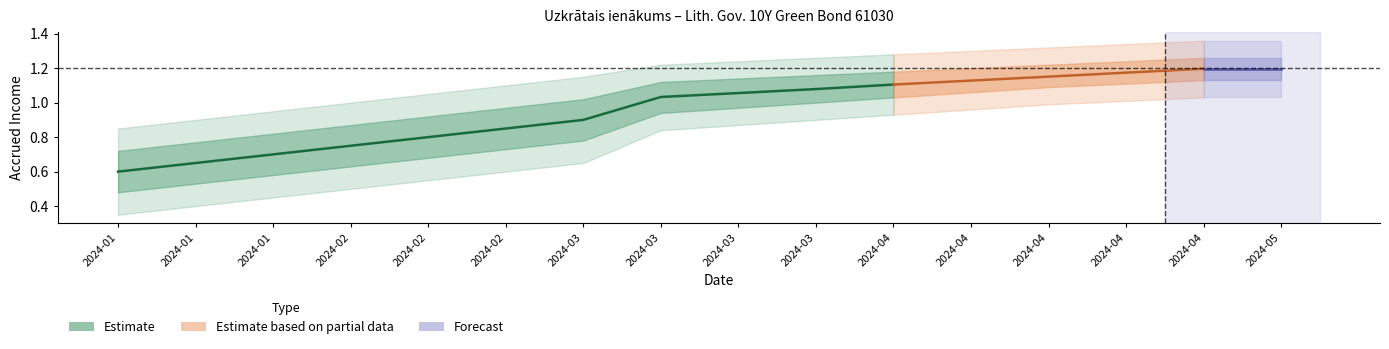

At which category is the sum across all series the highest?

2024-04-30